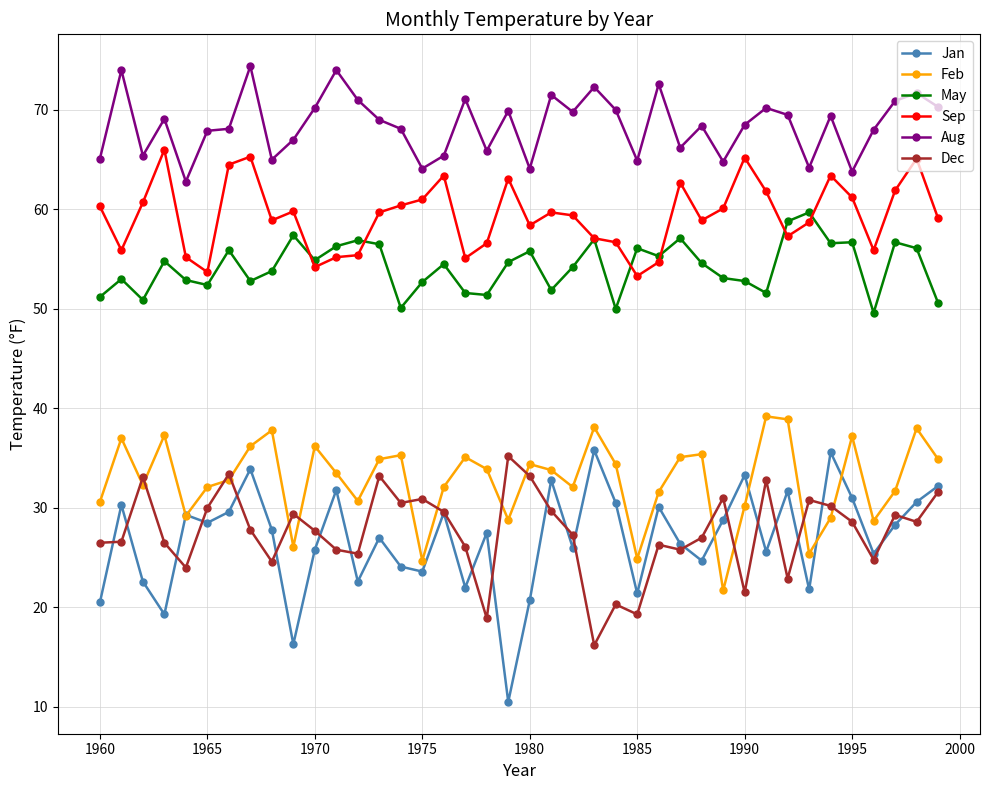

How many lines are shown in the chart?

6